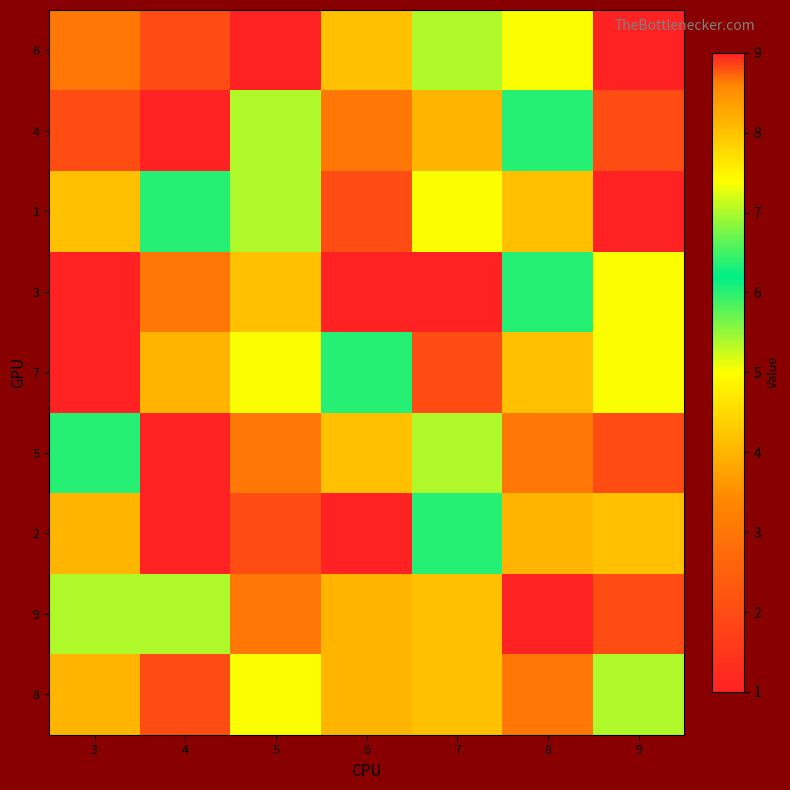

What is the total value across all series at 7?

56